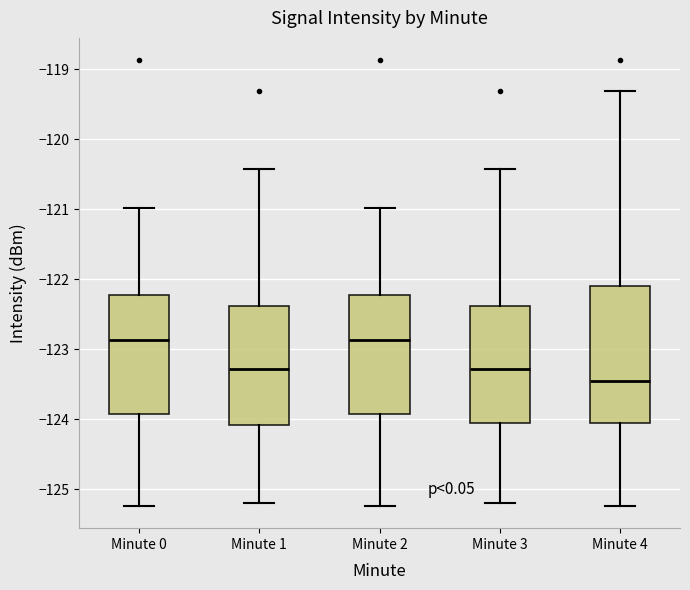

Which box's median line is the lowest?

Minute 4